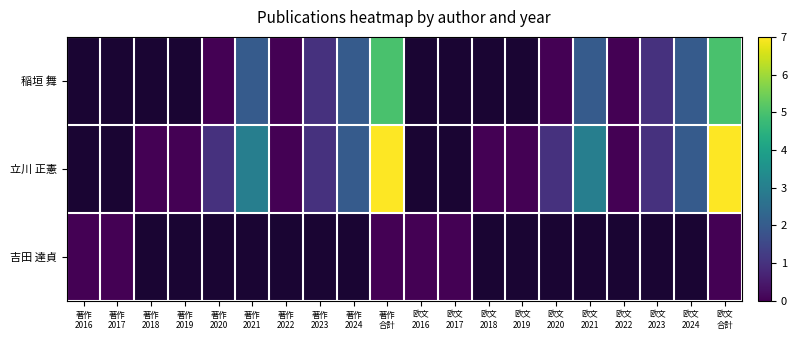

Where does the 立川 正憲 series first go above 1?

著作 2021